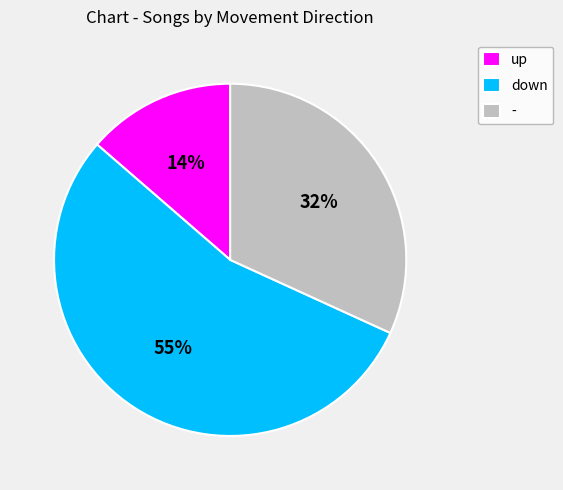

What is the smallest slice in the pie chart?

up